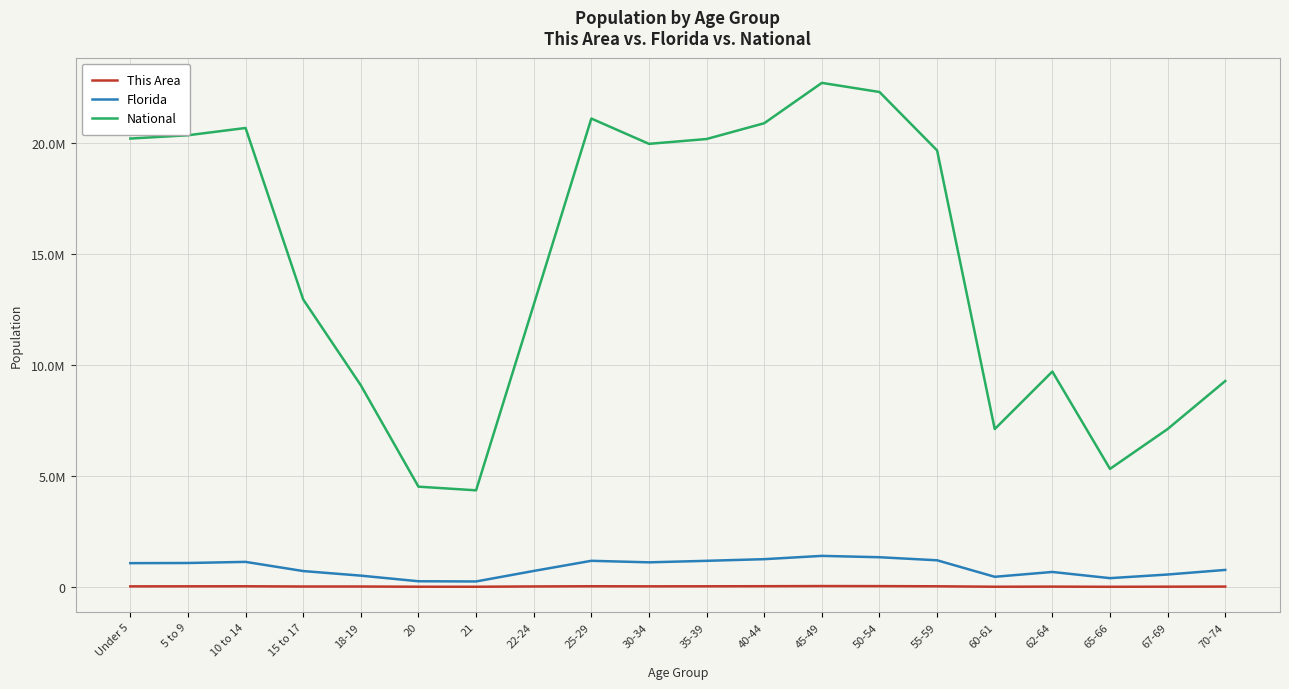

Where is Florida nearest to the value 824902?

70-74